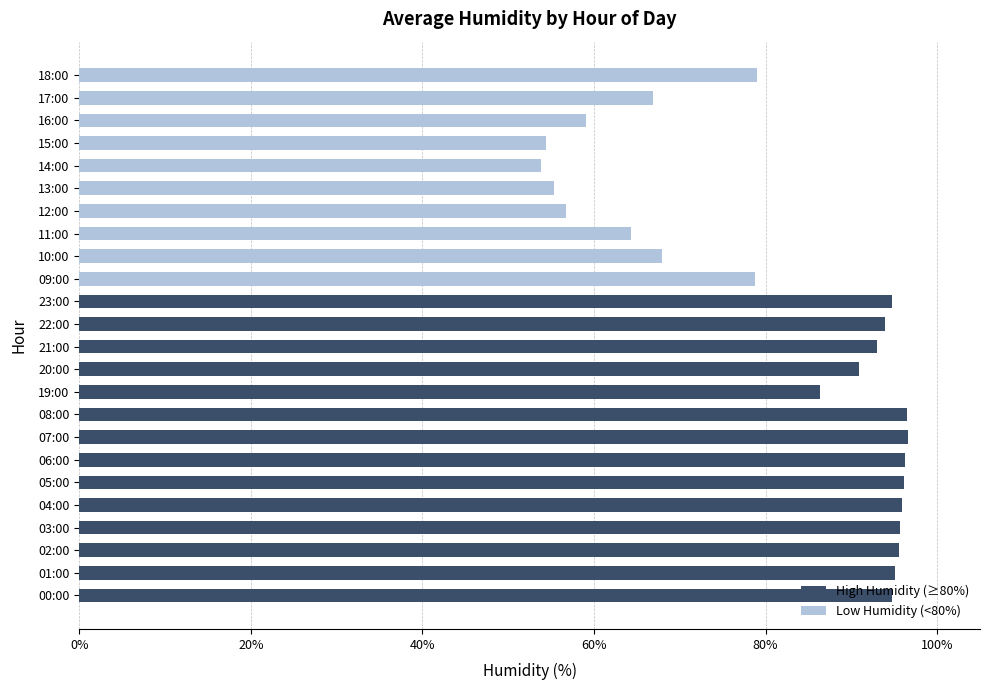

What is the highest value of the High Humidity (≥80%) series?

96.6